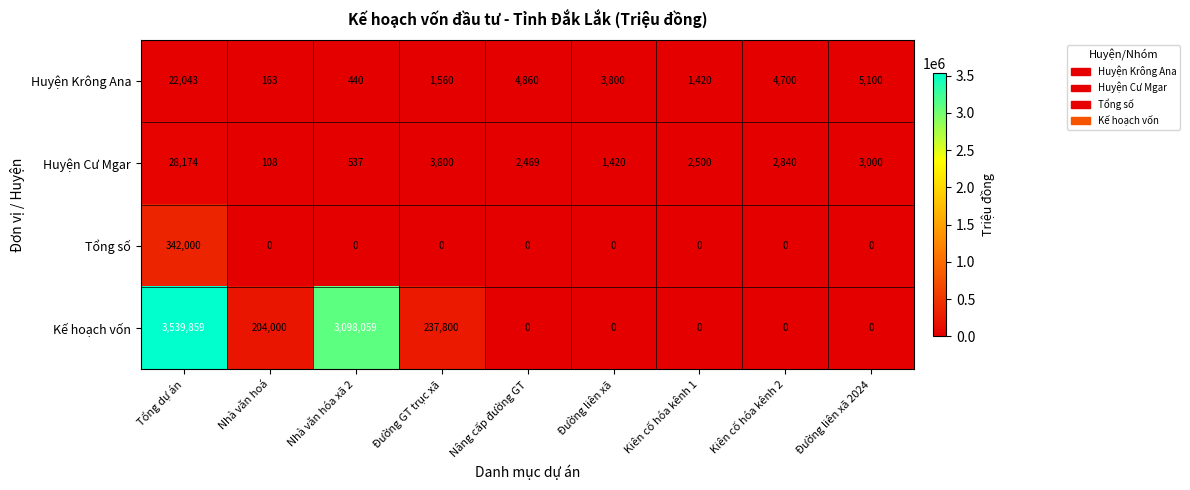

Which series has the widest spread of values?

Kế hoạch vốn